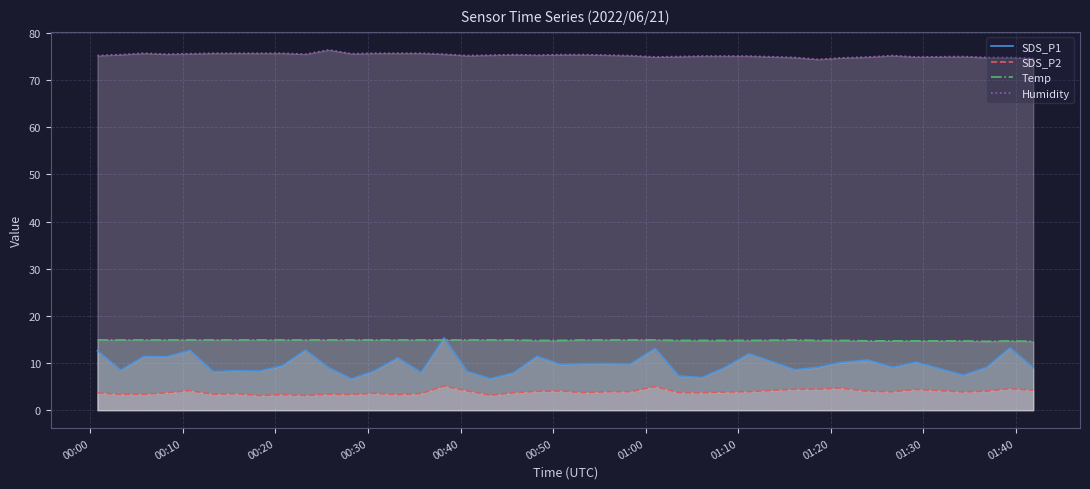

What is the smallest value displayed?

3.1